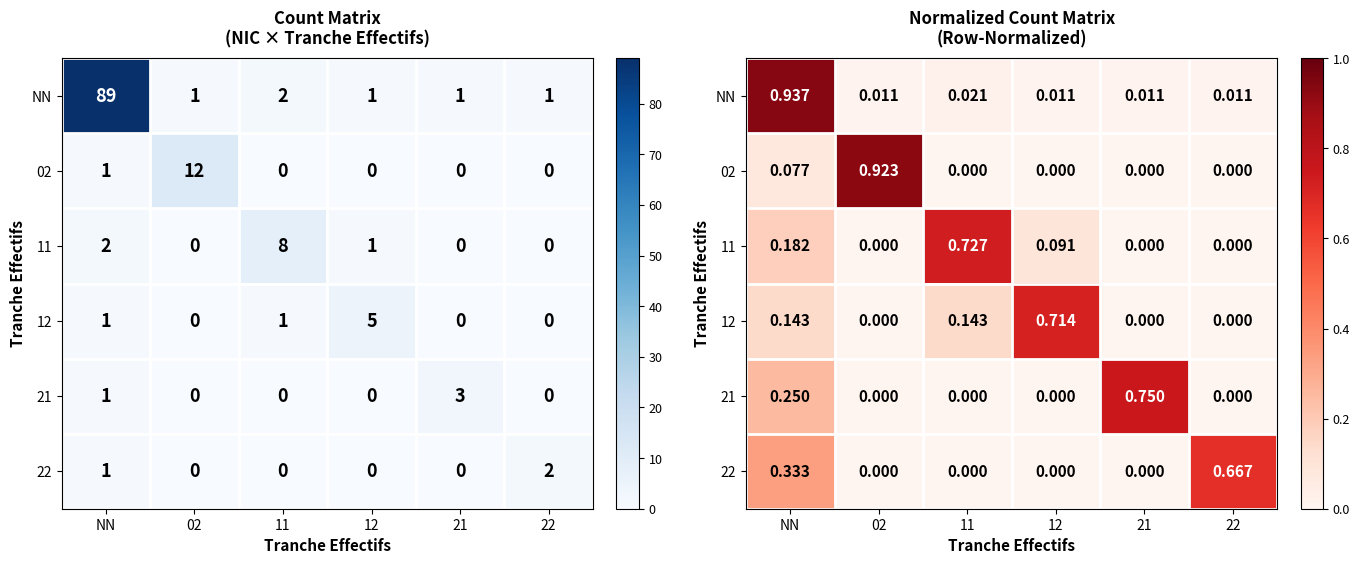

True or false: 22 has a value of 0.7 at 22.

True